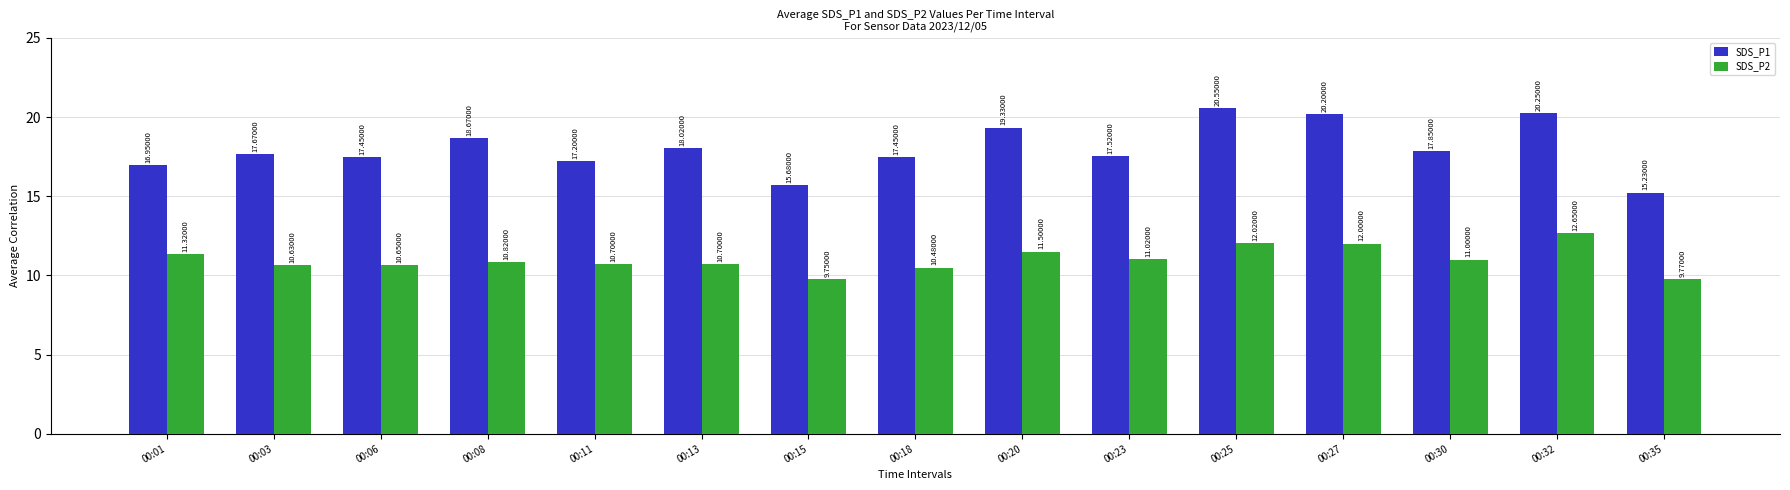

What is the value of the SDS_P1 bar at the 6th from the left?

18.0